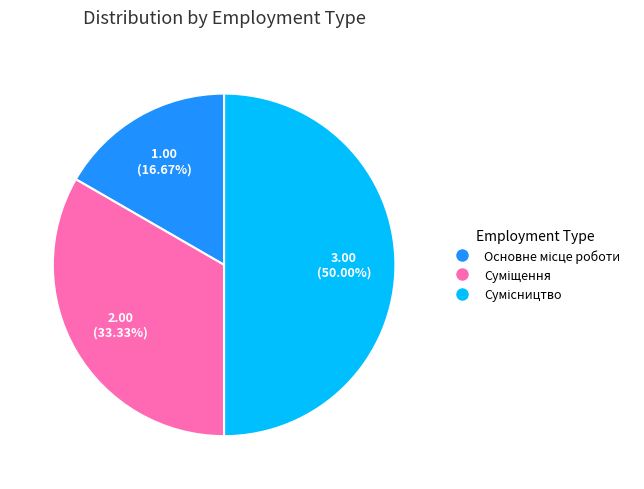

To the nearest percent, what is the difference between the Сумісництво and Суміщення slice percentages?

17%